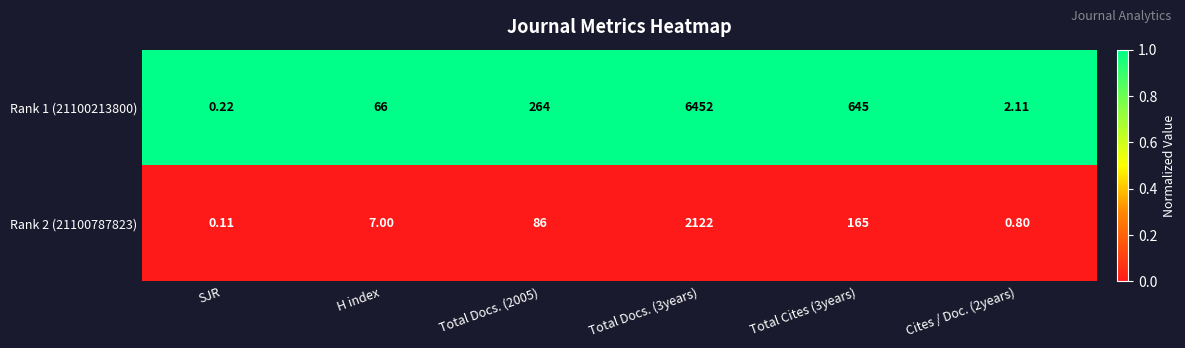

Rank the series by their average value, from lowest to highest.

Rank 2 (21100787823), Rank 1 (21100213800)